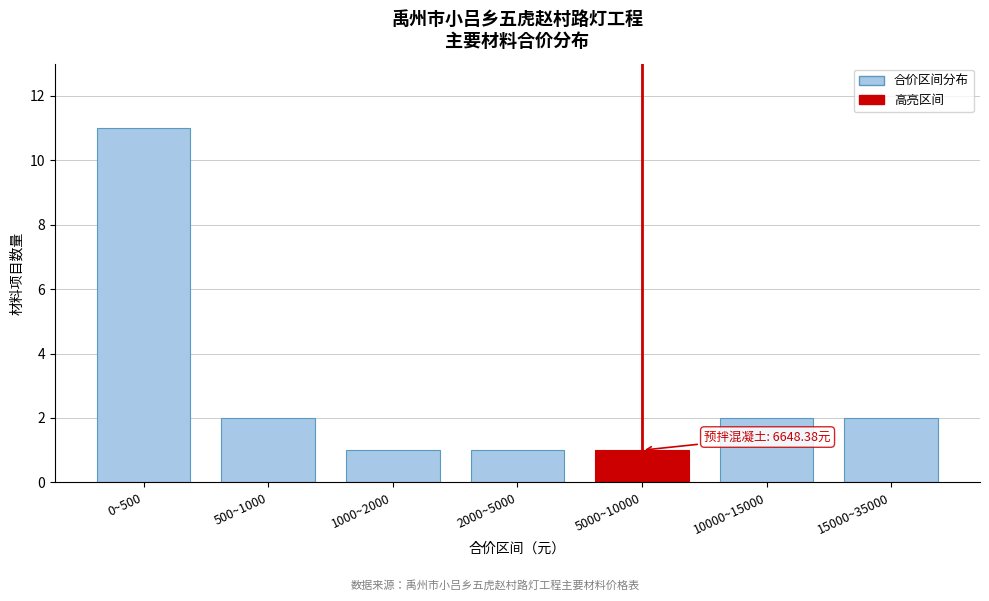

Reading left to right, extract all data points from this chart.

0~500=11	500~1000=2	1000~2000=1	2000~5000=1	5000~10000=1	10000~15000=2	15000~35000=2